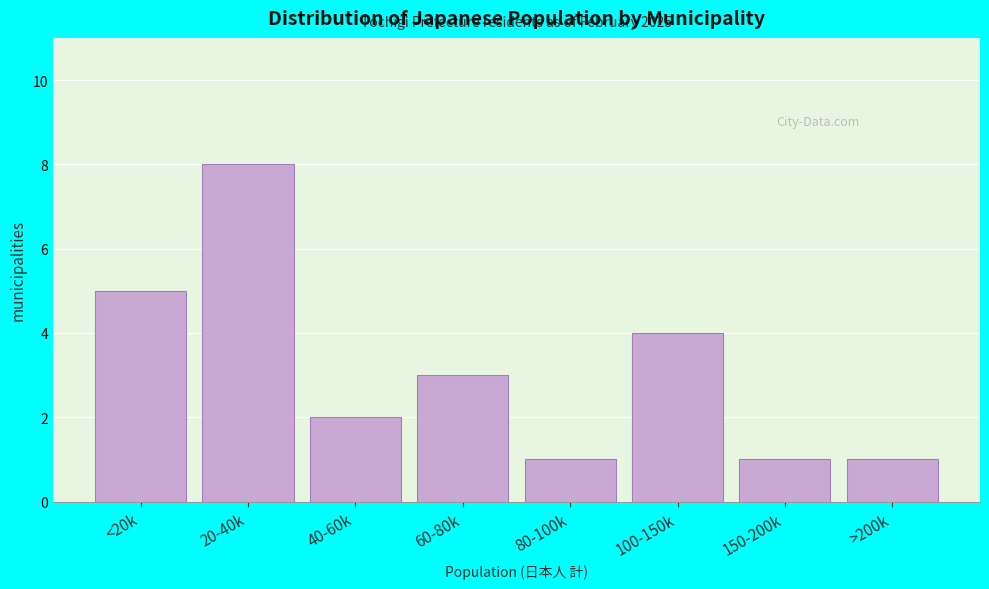

Reading left to right, extract all data points from this chart.

<20k=5	20-40k=8	40-60k=2	60-80k=3	80-100k=1	100-150k=4	150-200k=1	>200k=1